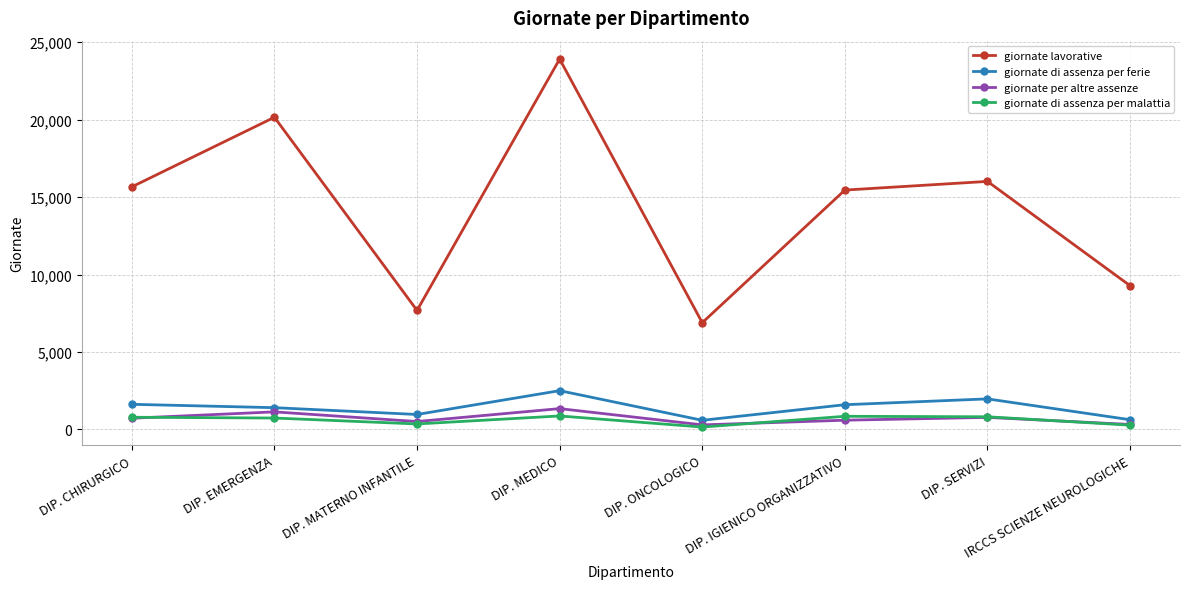

True or false: giornate di assenza per malattia and giornate lavorative intersect in this chart.

False